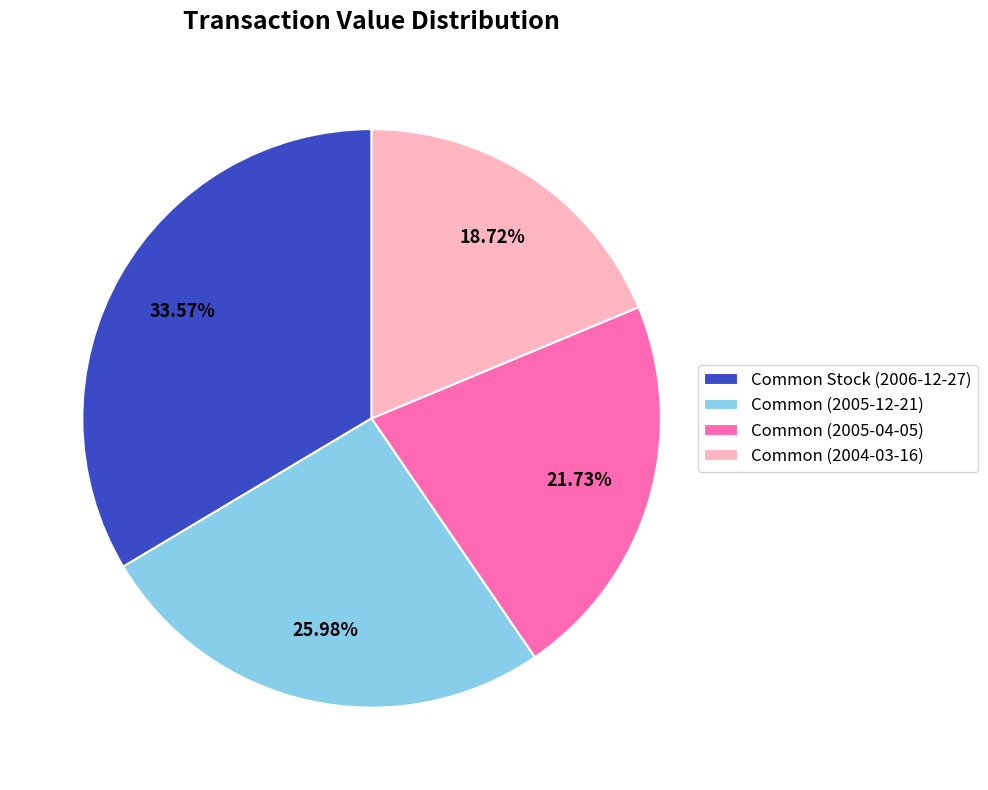

True or false: Common (2005-04-05) accounts for 22% of the total.

True